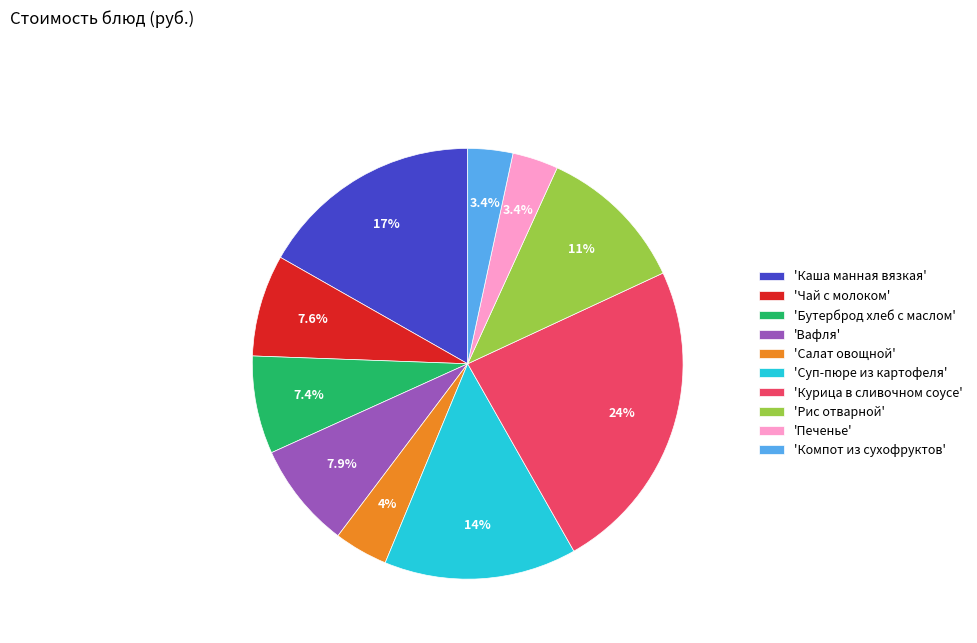

Between 'Печенье' and 'Курица в сливочном соусе', which is larger?

'Курица в сливочном соусе'